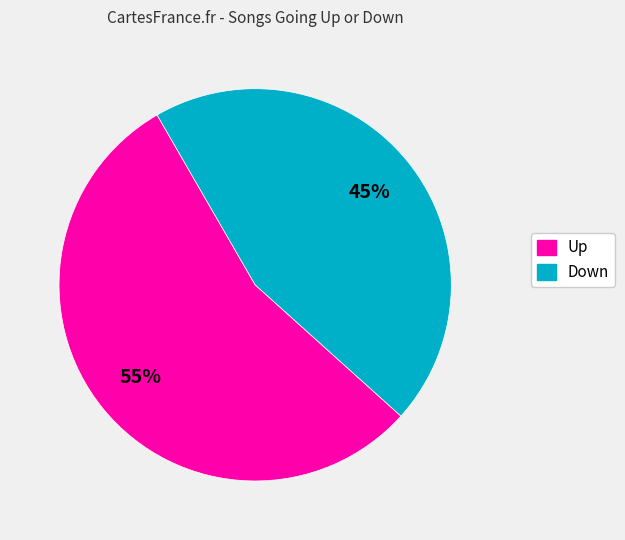

Does any single category account for the majority?

Yes